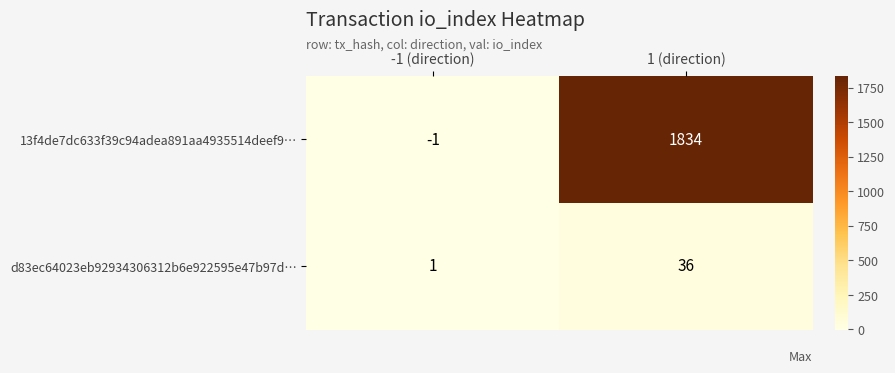

Rank the series by their maximum value, from lowest to highest.

d83ec64023eb92934306312b6e922595e47b97d…, 13f4de7dc633f39c94adea891aa4935514deef9…